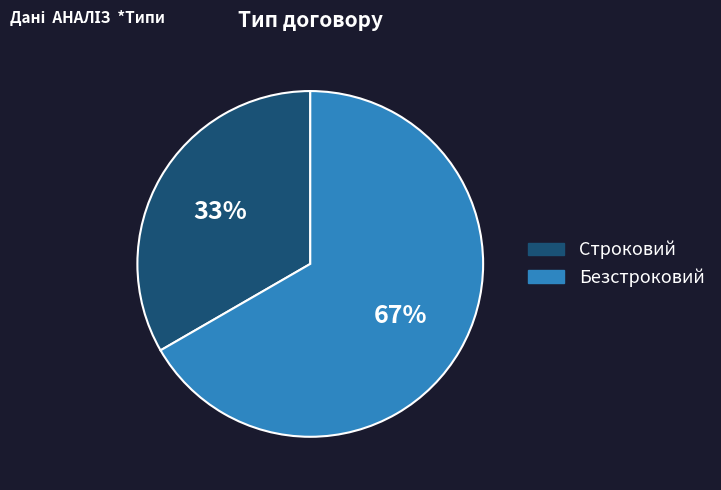

Approximately how many times larger is the value at Безстроковий compared to Строковий?

2.0